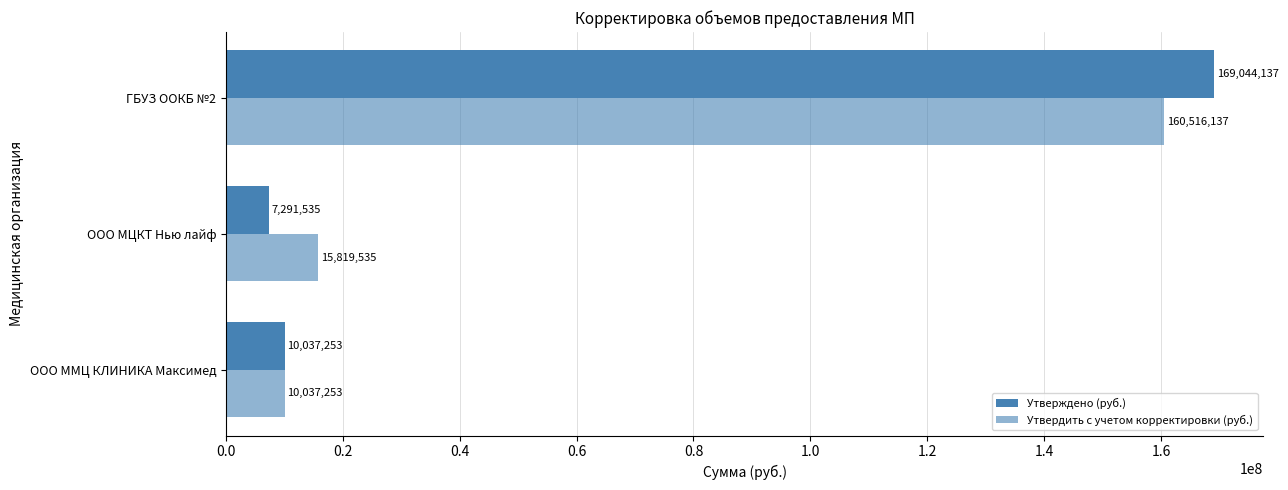

How many data points does each series have?

3